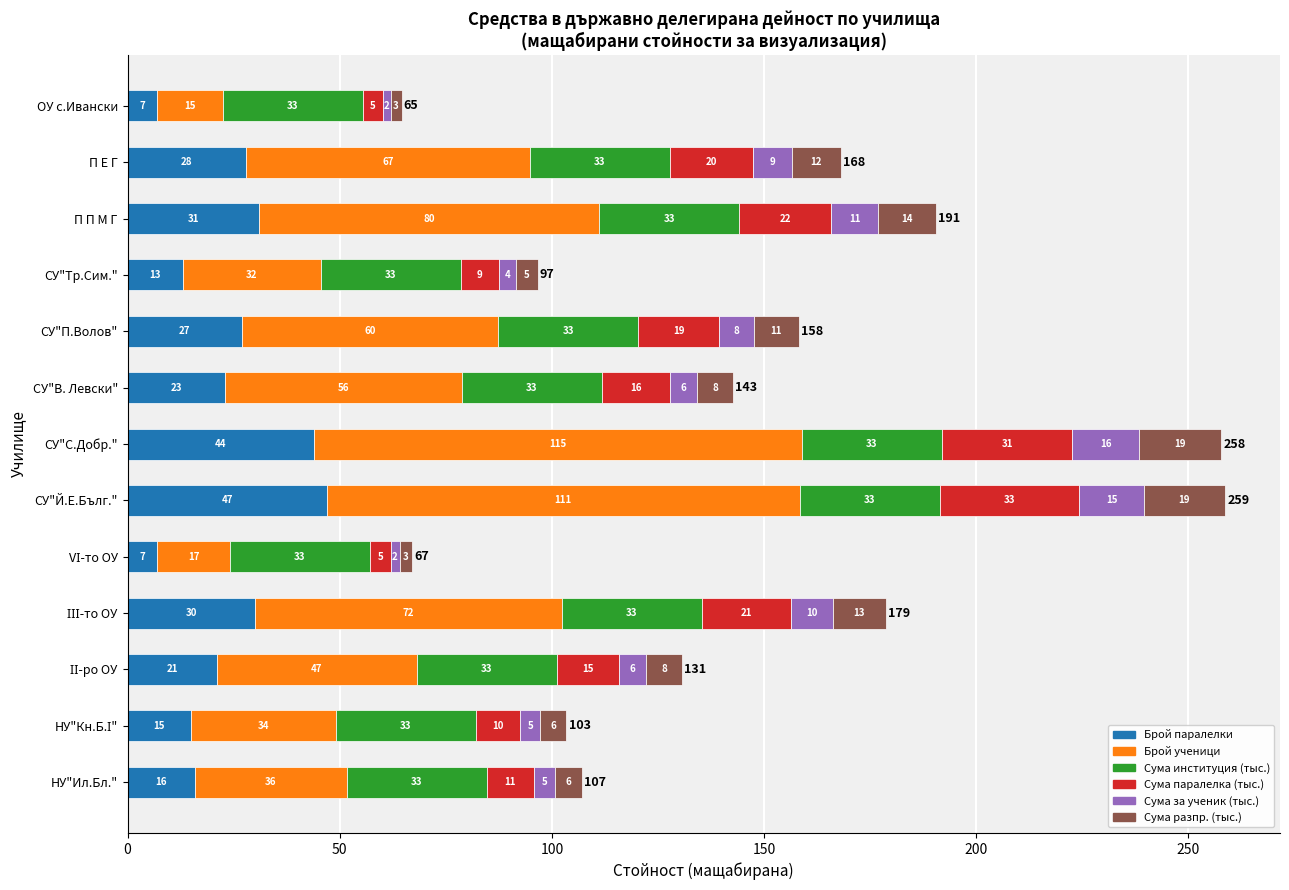

At which label is Брой паралелки closest to 27?

СУ"П.Волов"